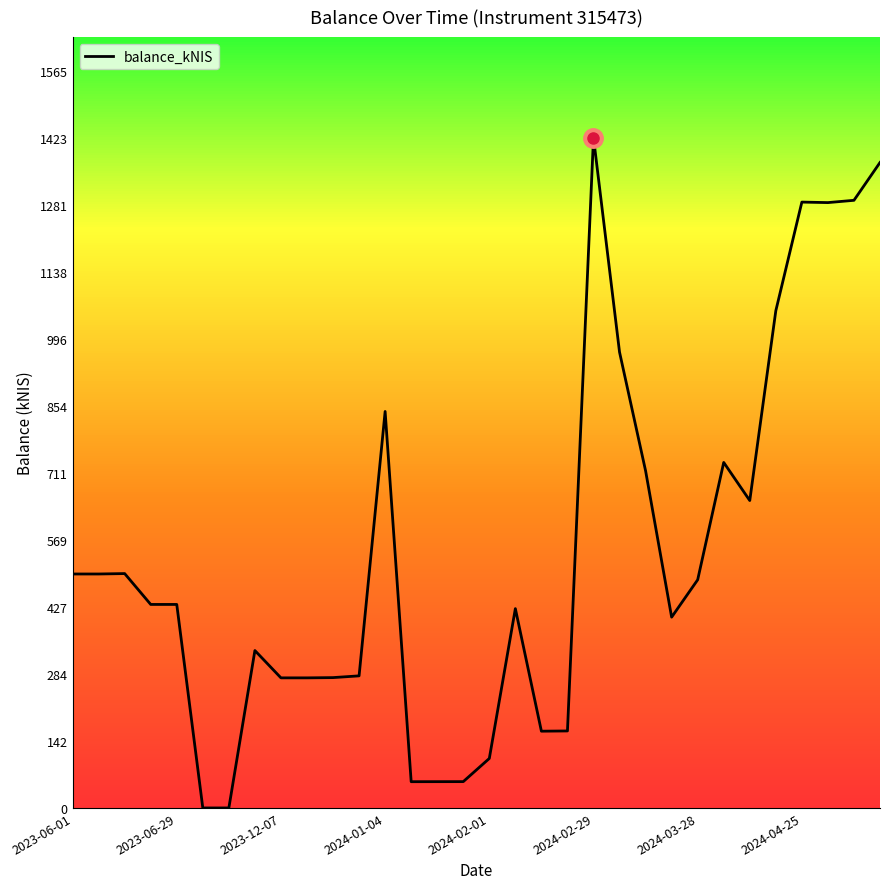

What position from the right is 19?

13